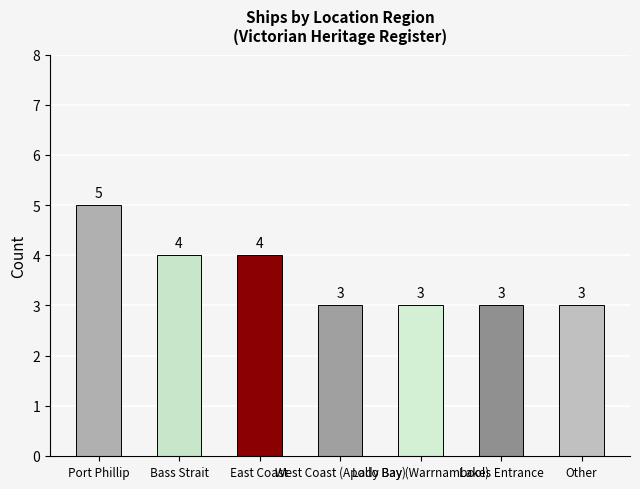

Which label corresponds to the largest value in the chart?

Port Phillip